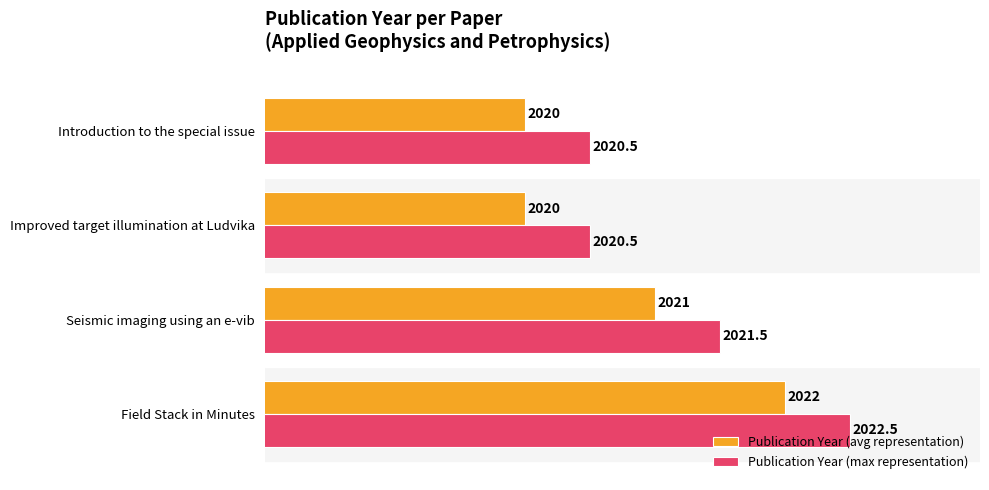

List the series in order of their peak value, highest first.

Publication Year (max representation), Publication Year (avg representation)